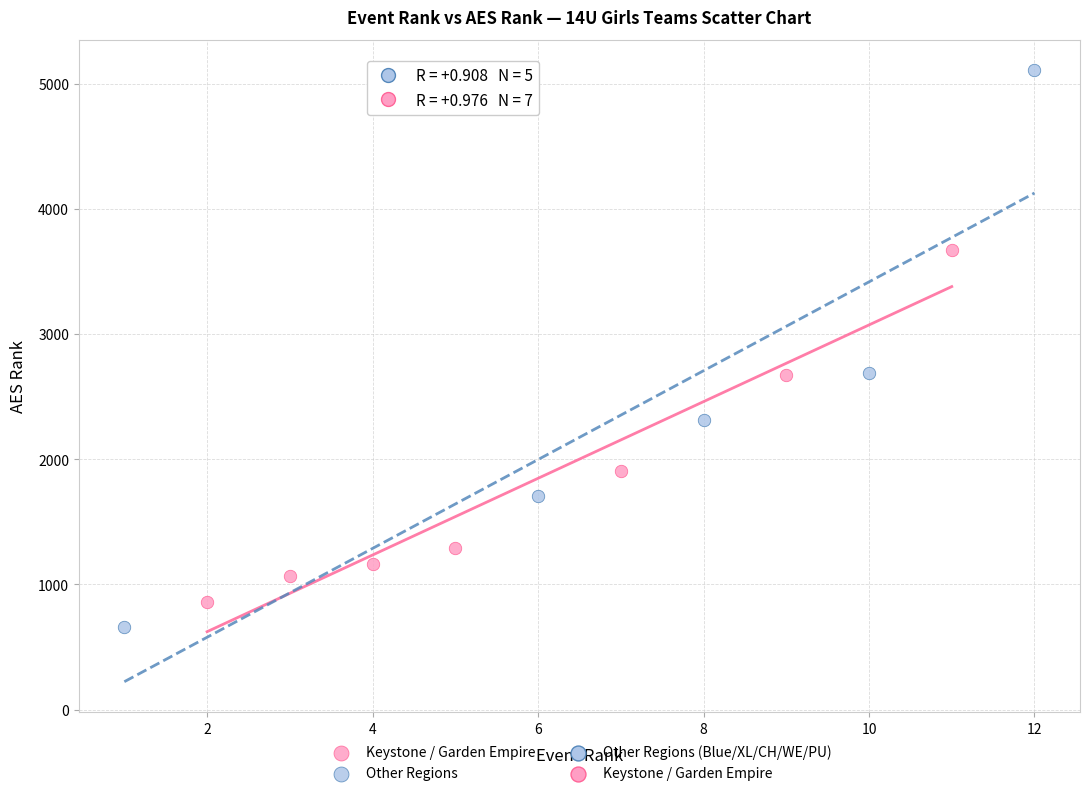

Which series contains the highest Y value?

Other Regions